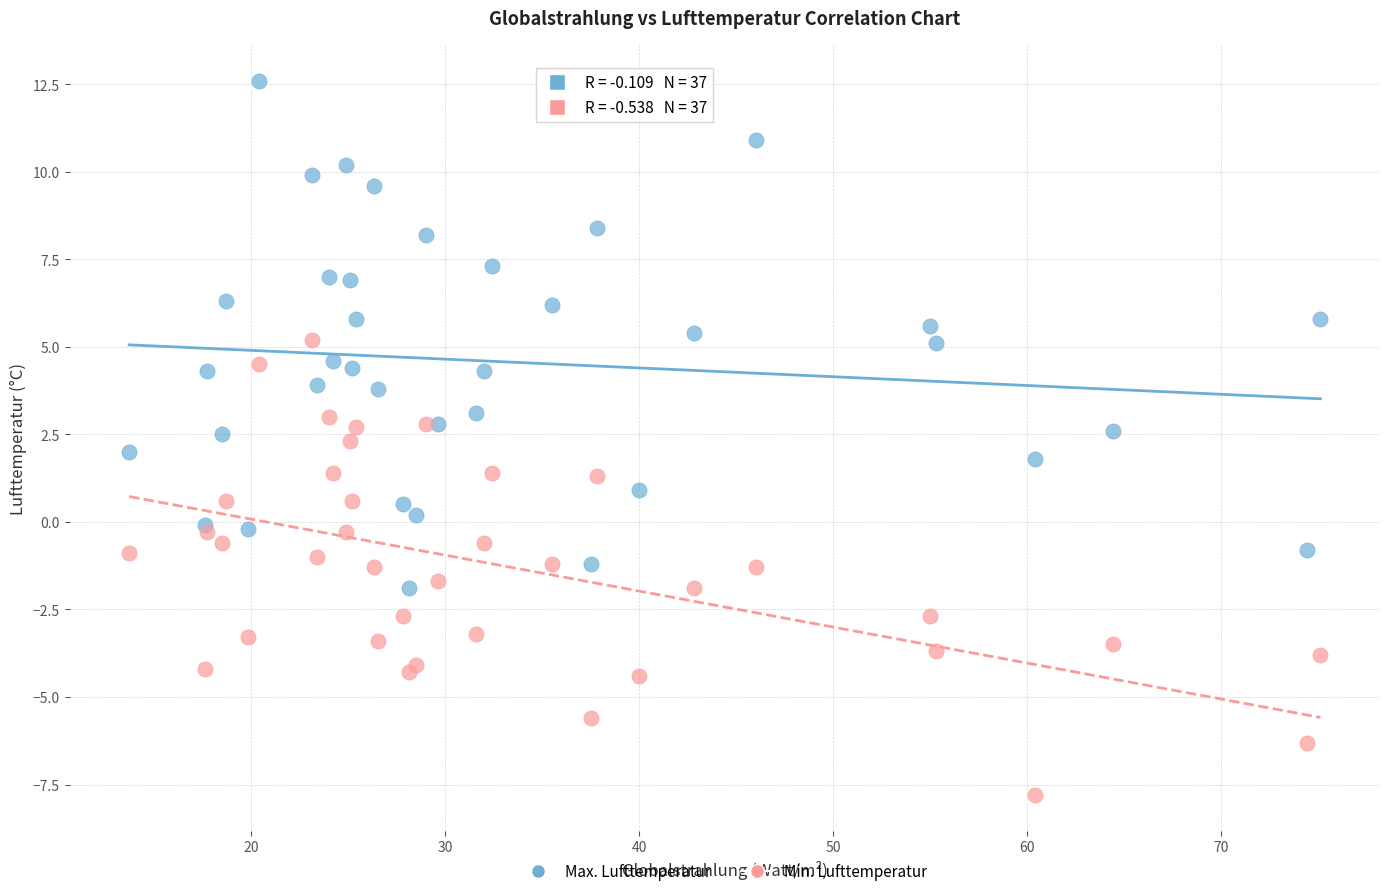

Which series has the largest Y range (max minus min)?

Max. Lufttemperatur